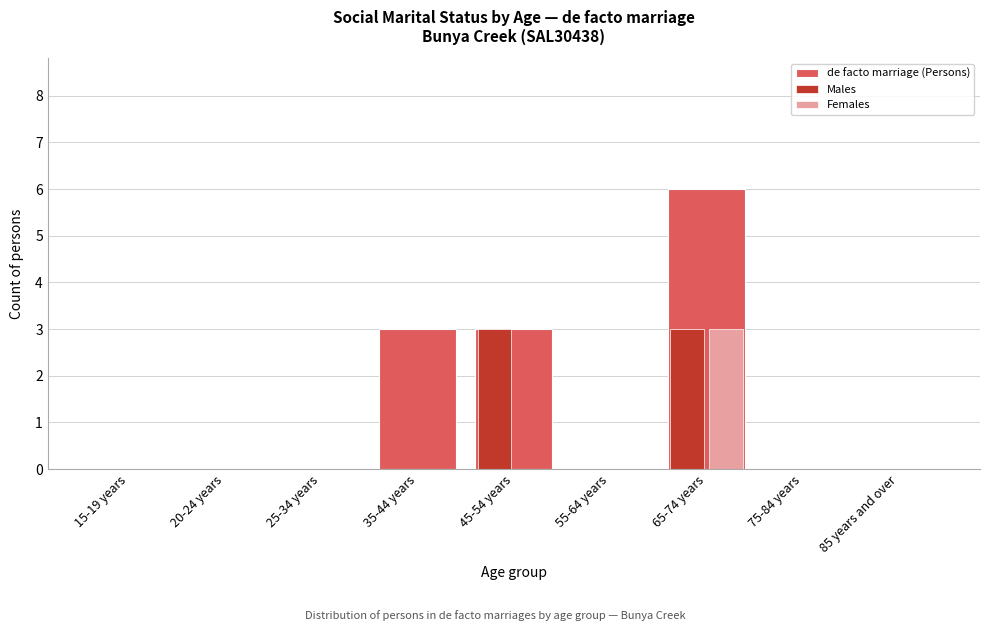

Reading left to right, transcribe all the data shown in this chart.

de facto marriage (Persons): 15-19 years=0	20-24 years=0	25-34 years=0	35-44 years=3	45-54 years=3	55-64 years=0	65-74 years=6	75-84 years=0	85 years and over=0
Males: 15-19 years=0	20-24 years=0	25-34 years=0	35-44 years=0	45-54 years=3	55-64 years=0	65-74 years=3	75-84 years=0	85 years and over=0
Females: 15-19 years=0	20-24 years=0	25-34 years=0	35-44 years=0	45-54 years=0	55-64 years=0	65-74 years=3	75-84 years=0	85 years and over=0